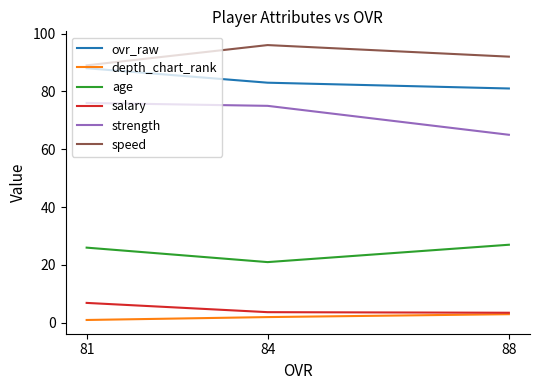

Which series has the widest spread of values?

strength